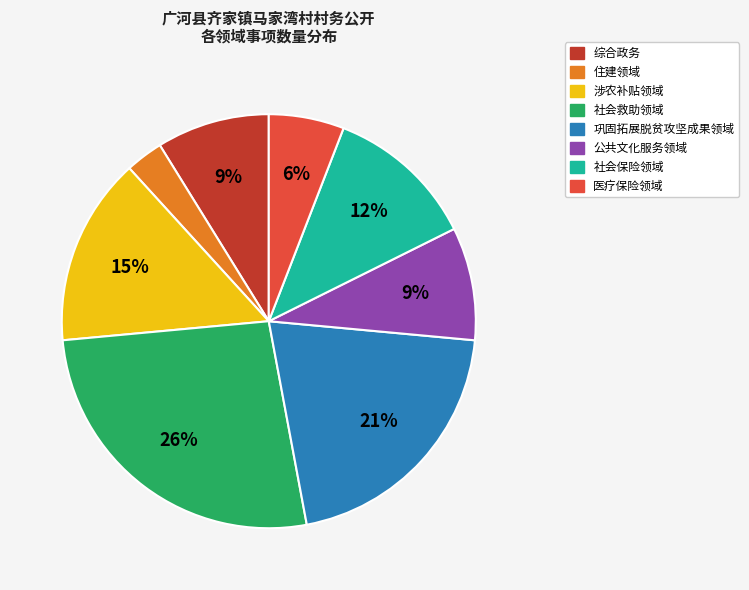

True or false: 社会保险领域 accounts for 12% of the total.

True